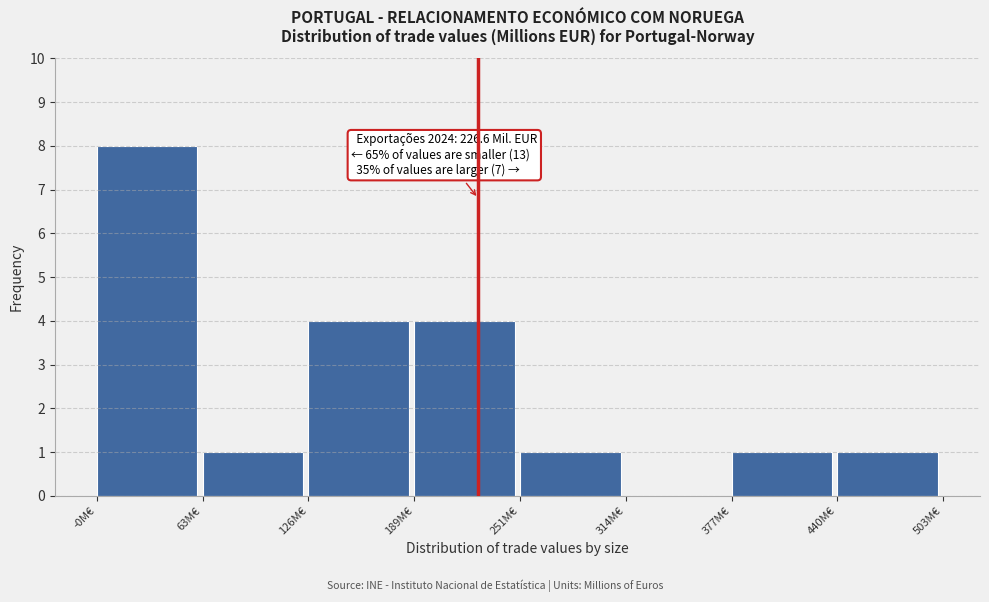

Which range on the x-axis has the tallest bar?

0 to 60